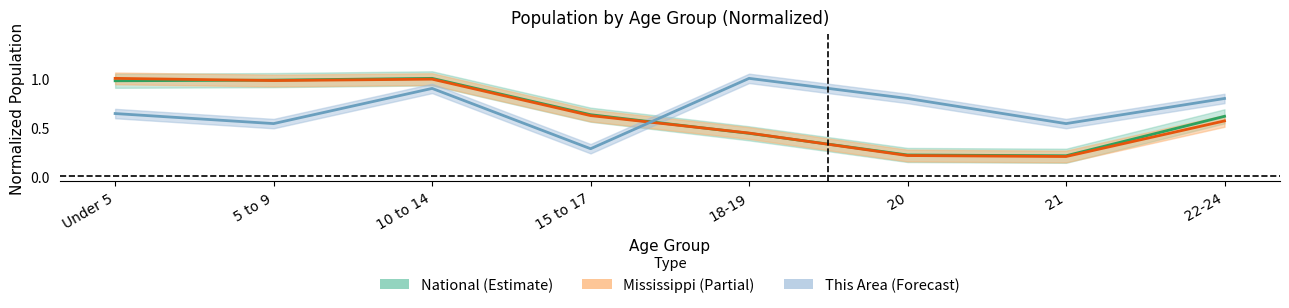

What is the value of the National point at the 2nd from the left?

1.0